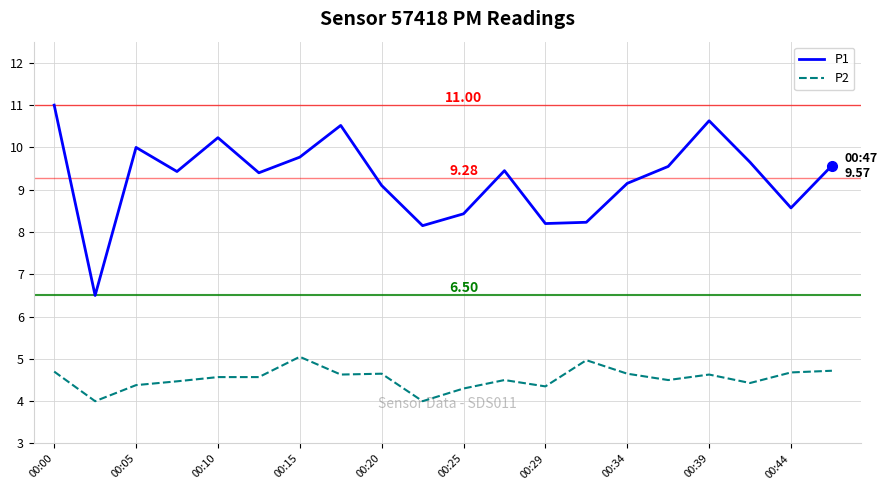

How many interior local peaks does the P1 series have?

5